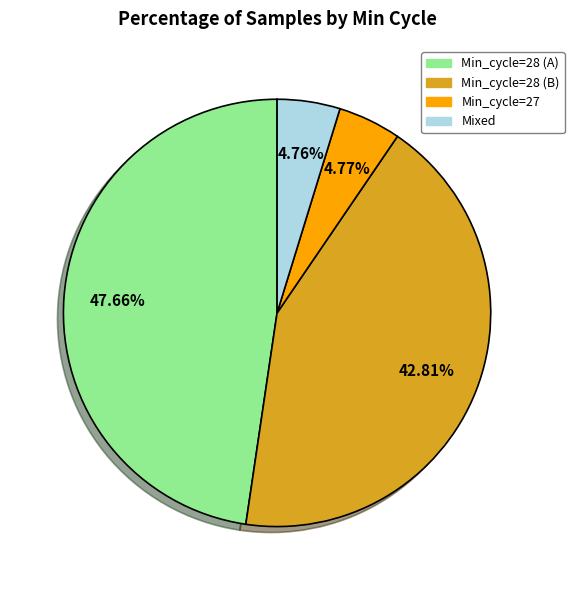

Which has a higher value, Min_cycle=27 or Min_cycle=28 (B)?

Min_cycle=28 (B)